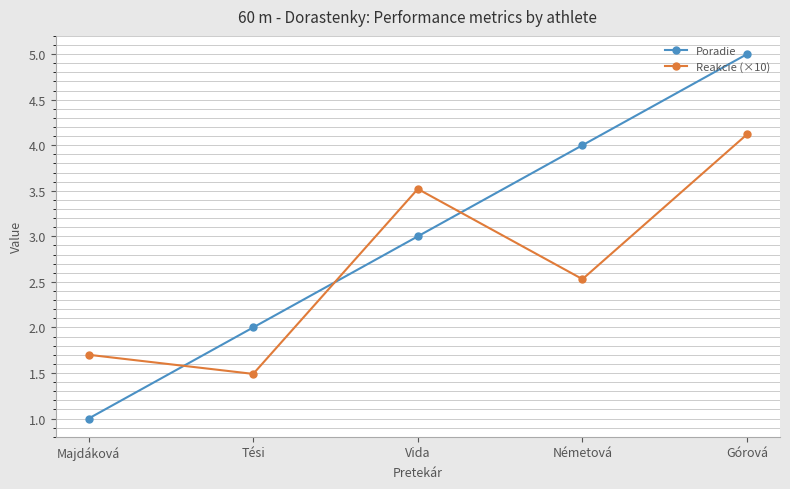

What is the lowest value of the Reakcie (×10) series?

1.5